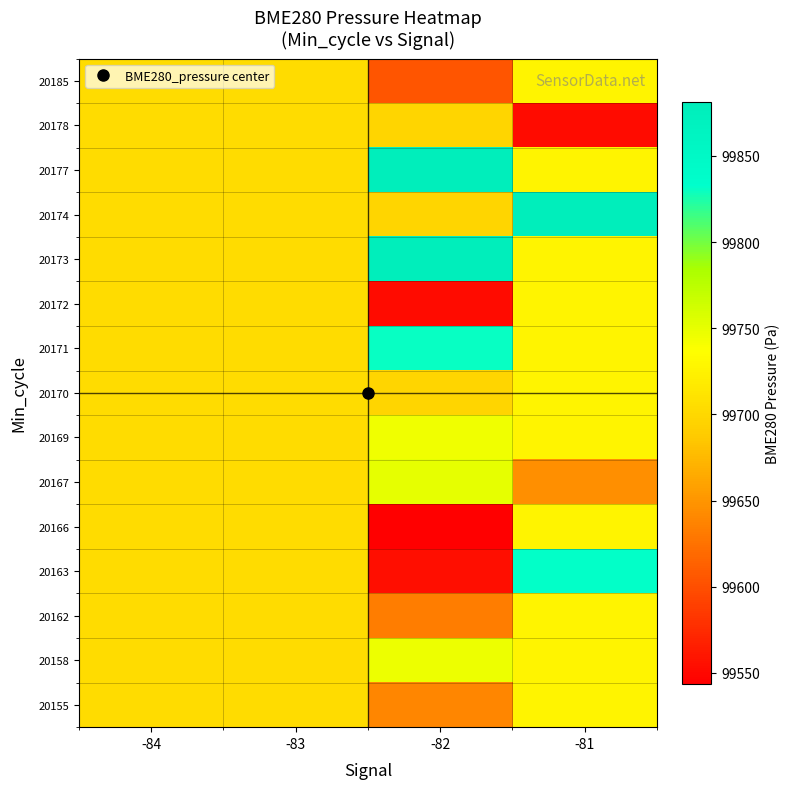

Reading left to right, what are all the values shown in this chart?

20155: -84=99703.9	-83=99703.9	-82=99639.3	-81=99727.0
20158: -84=99703.9	-83=99703.9	-82=99746.1	-81=99727.0
20162: -84=99703.9	-83=99703.9	-82=99633.2	-81=99727.0
20163: -84=99703.9	-83=99703.9	-82=99554.8	-81=99831.7
20166: -84=99703.9	-83=99703.9	-82=99543.7	-81=99727.0
20167: -84=99703.9	-83=99703.9	-82=99750.5	-81=99646.3
20169: -84=99703.9	-83=99703.9	-82=99745.0	-81=99727.0
20170: -84=99703.9	-83=99703.9	-82=99696.8	-81=99727.0
20171: -84=99703.9	-83=99703.9	-82=99830.0	-81=99727.0
20172: -84=99703.9	-83=99703.9	-82=99552.3	-81=99727.0
20173: -84=99703.9	-83=99703.9	-82=99879.9	-81=99727.0
20174: -84=99703.9	-83=99703.9	-82=99696.8	-81=99877.6
20177: -84=99703.9	-83=99703.9	-82=99881.4	-81=99727.0
20178: -84=99703.9	-83=99703.9	-82=99696.8	-81=99552.6
20185: -84=99703.9	-83=99703.9	-82=99604.8	-81=99727.0